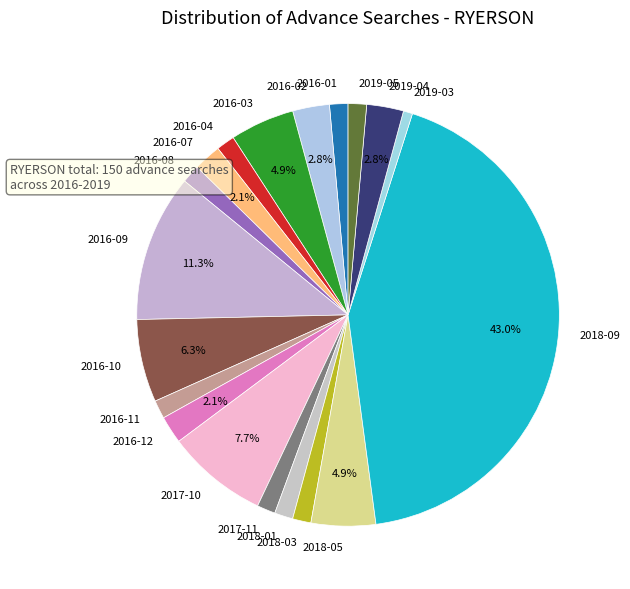

Between 2017-11 and 2017-10, which is larger?

2017-10